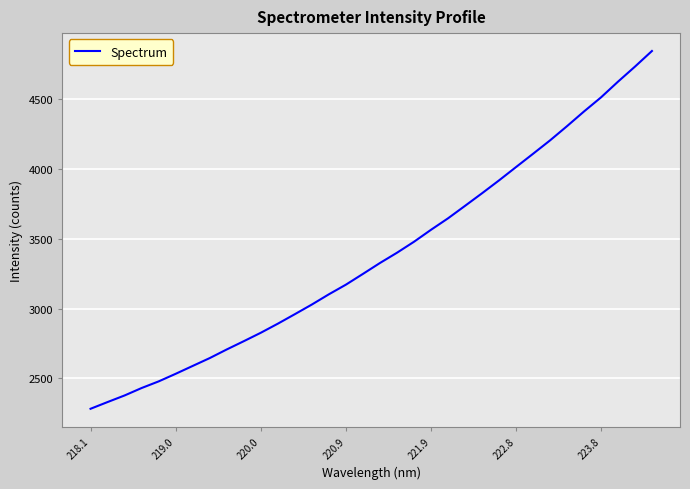

How many series are shown in this chart?

1